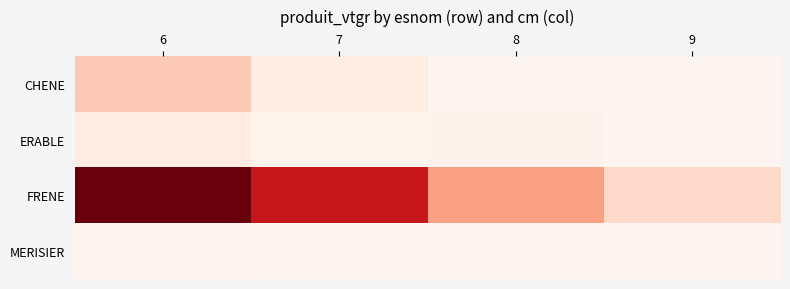

How many data points does each series have?

4